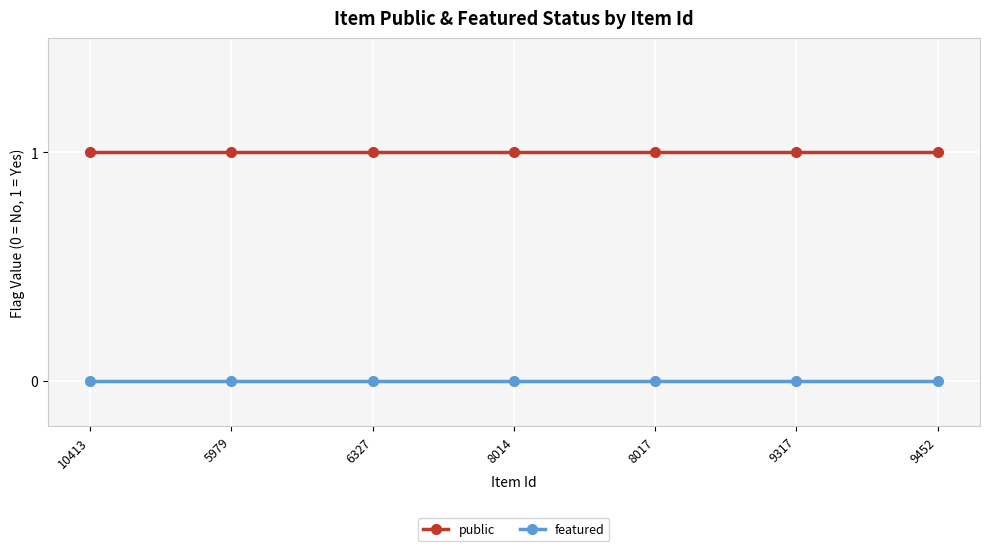

At how many categories does at least one series exceed 0?

7